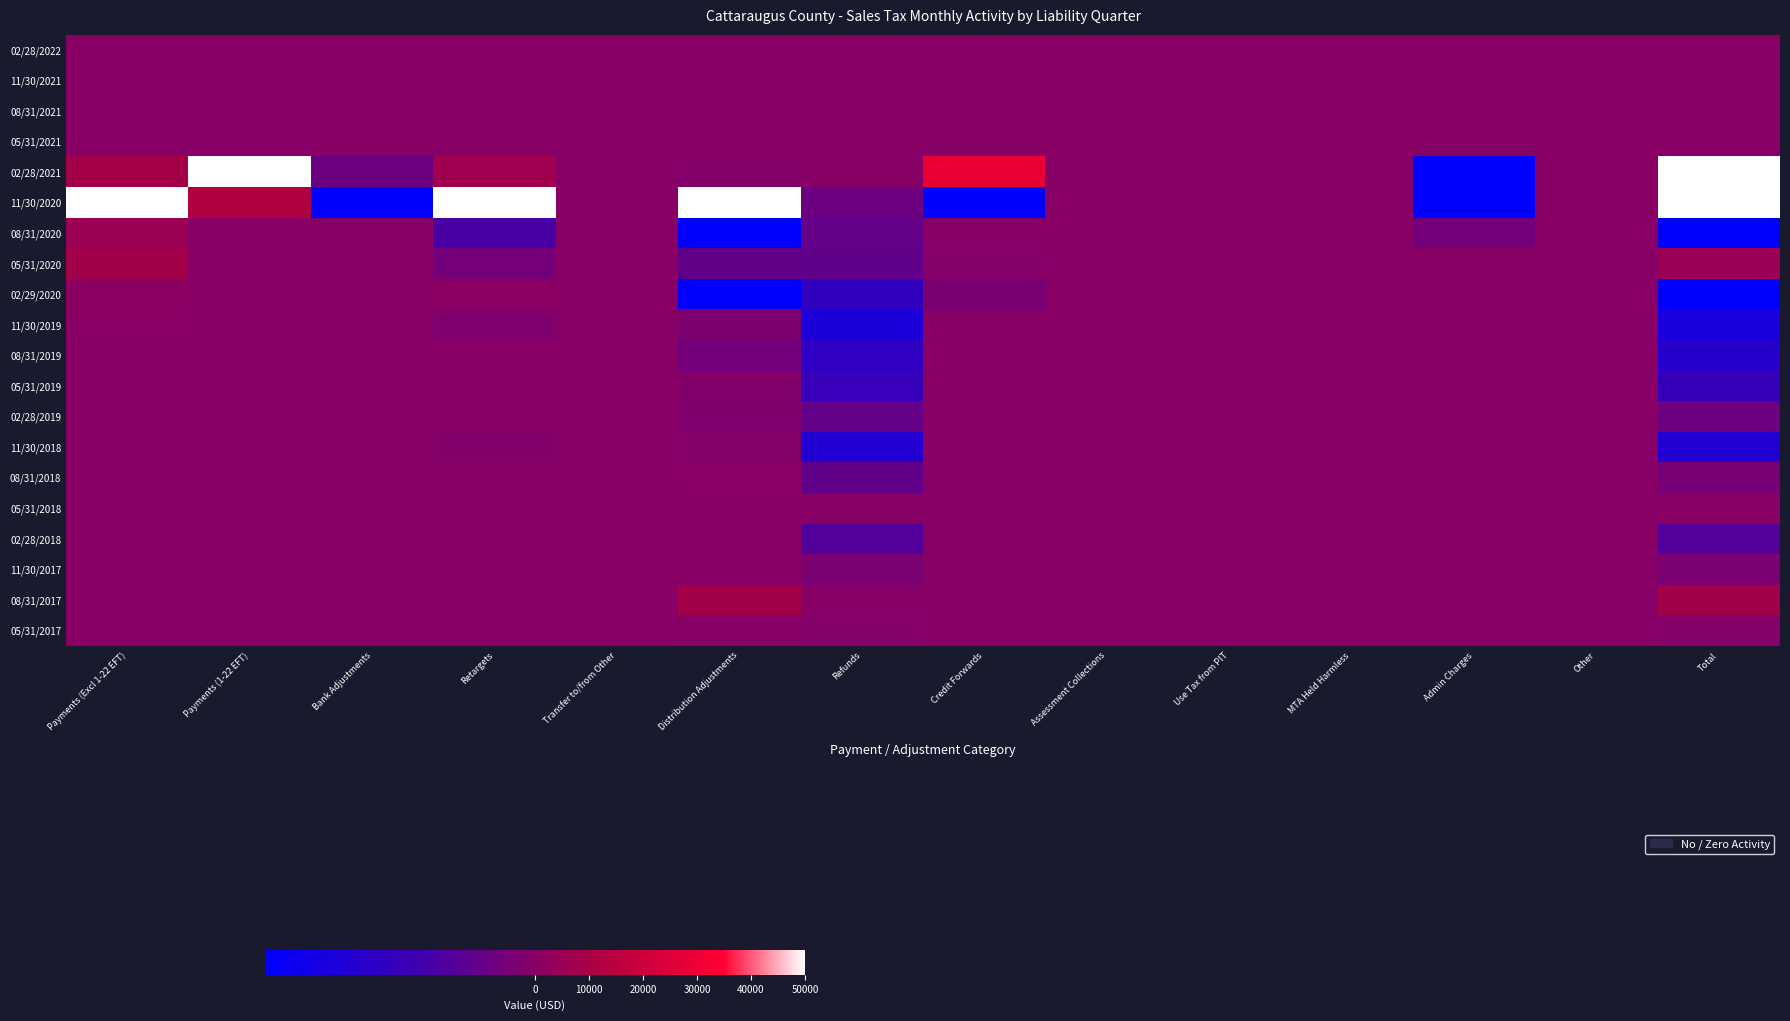

Which series has the largest range (max minus min)?

11/30/2020